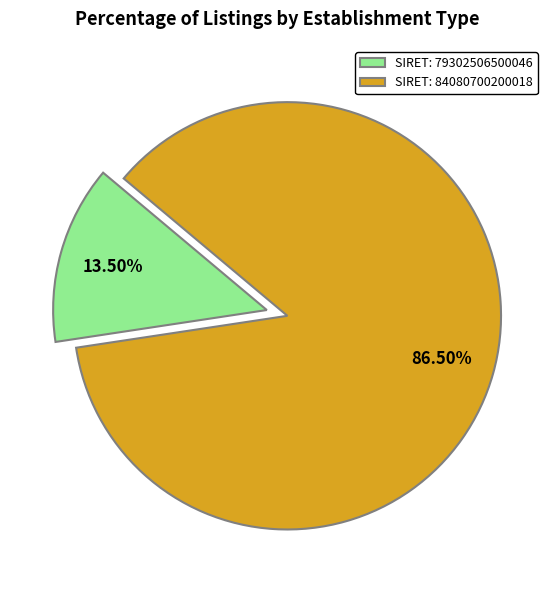

Does any single category account for the majority?

Yes